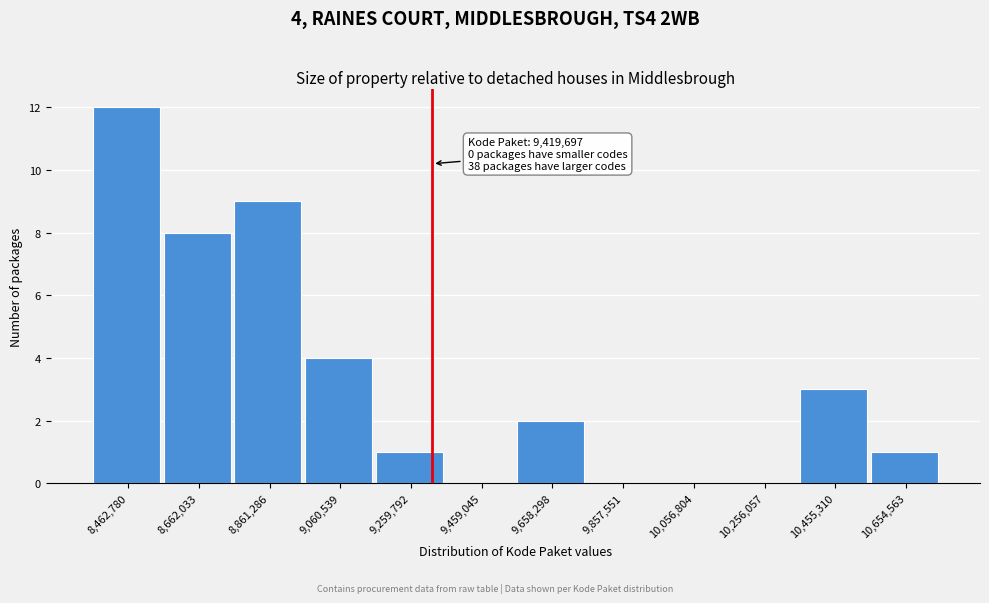

Reading left to right, list all the values displayed in this chart.

8,462,780=12	8,662,033=8	8,861,286=9	9,060,539=4	9,259,792=1	9,459,045=0	9,658,298=2	9,857,551=0	10,056,804=0	10,256,057=0	10,455,310=3	10,654,563=1